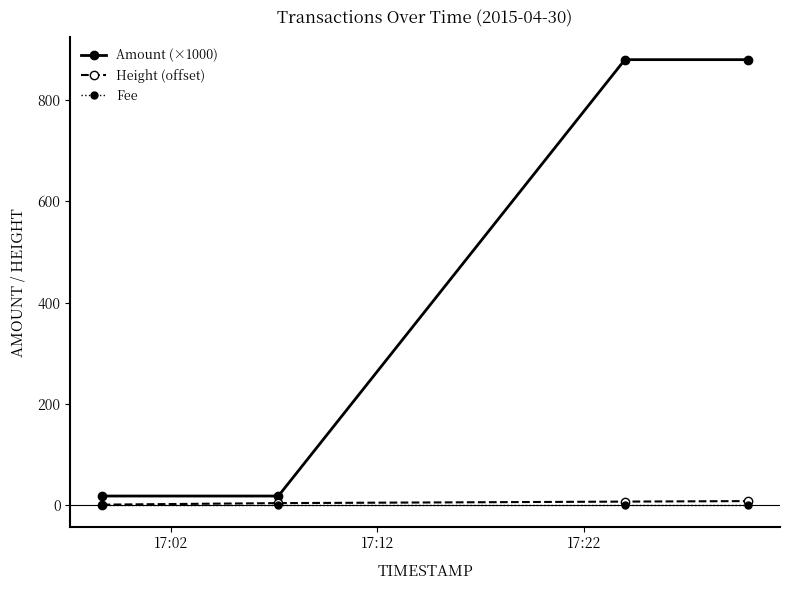

Which series has the widest spread of values?

Amount (×1000)